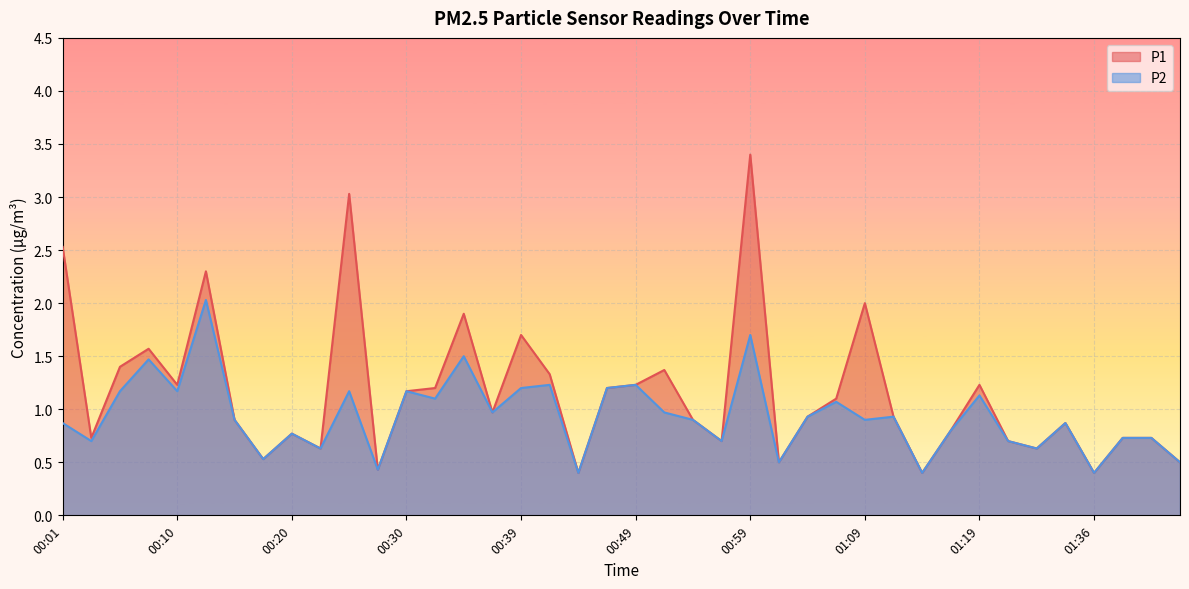

Reading right to left, extract all data points from this chart.

P1: 01:43=0.5	01:41=0.7	01:38=0.7	01:36=0.4	01:33=0.9	01:31=0.6	01:25=0.7	01:19=1.2	01:16=0.8	01:14=0.4	01:12=0.9	01:09=2.0	01:06=1.1	01:04=0.9	01:01=0.5	00:59=3.4	00:57=0.7	00:54=0.9	00:52=1.4	00:49=1.2	00:47=1.2	00:44=0.4	00:42=1.3	00:39=1.7	00:37=1.0	00:35=1.9	00:32=1.2	00:30=1.2	00:27=0.4	00:25=3.0	00:22=0.6	00:20=0.8	00:18=0.5	00:15=0.9	00:13=2.3	00:10=1.2	00:08=1.6	00:05=1.4	00:03=0.7	00:01=2.5
P2: 01:43=0.5	01:41=0.7	01:38=0.7	01:36=0.4	01:33=0.9	01:31=0.6	01:25=0.7	01:19=1.1	01:16=0.8	01:14=0.4	01:12=0.9	01:09=0.9	01:06=1.1	01:04=0.9	01:01=0.5	00:59=1.7	00:57=0.7	00:54=0.9	00:52=1.0	00:49=1.2	00:47=1.2	00:44=0.4	00:42=1.2	00:39=1.2	00:37=1.0	00:35=1.5	00:32=1.1	00:30=1.2	00:27=0.4	00:25=1.2	00:22=0.6	00:20=0.8	00:18=0.5	00:15=0.9	00:13=2.0	00:10=1.2	00:08=1.5	00:05=1.2	00:03=0.7	00:01=0.9